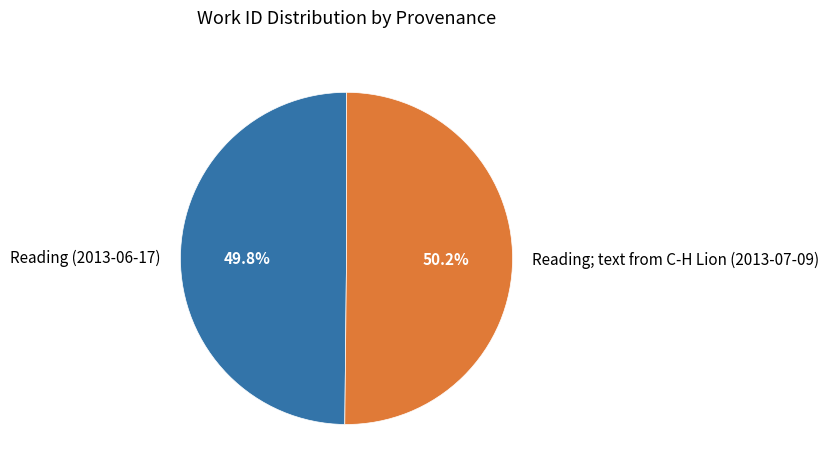

How many segments does this pie chart have?

2